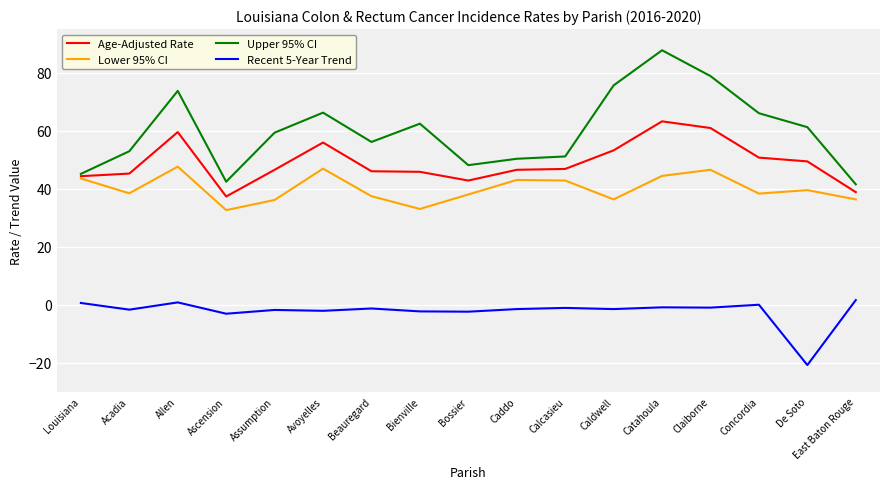

What is the difference between the maximum and minimum values in the Upper 95% CI series?

46.2